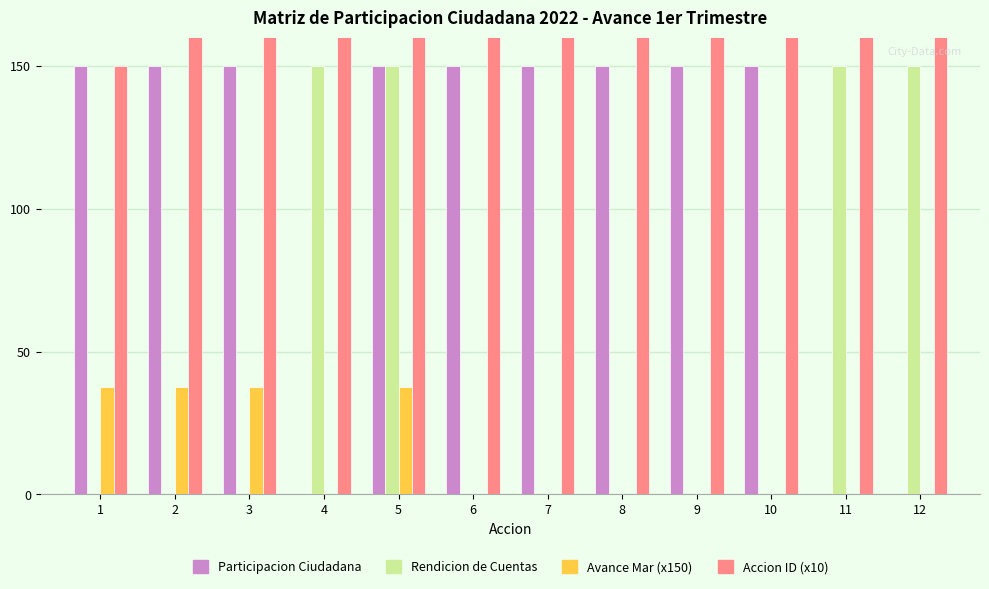

How many series are shown in this chart?

4